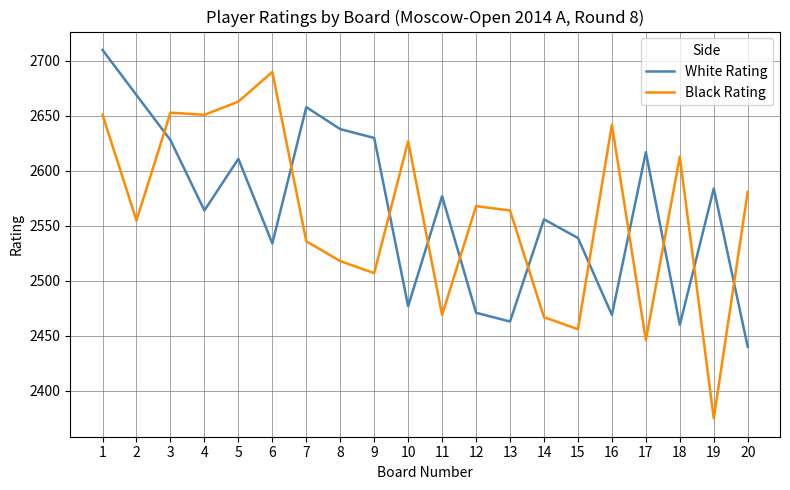

What is the spread (max minus min) of values at 15?

83